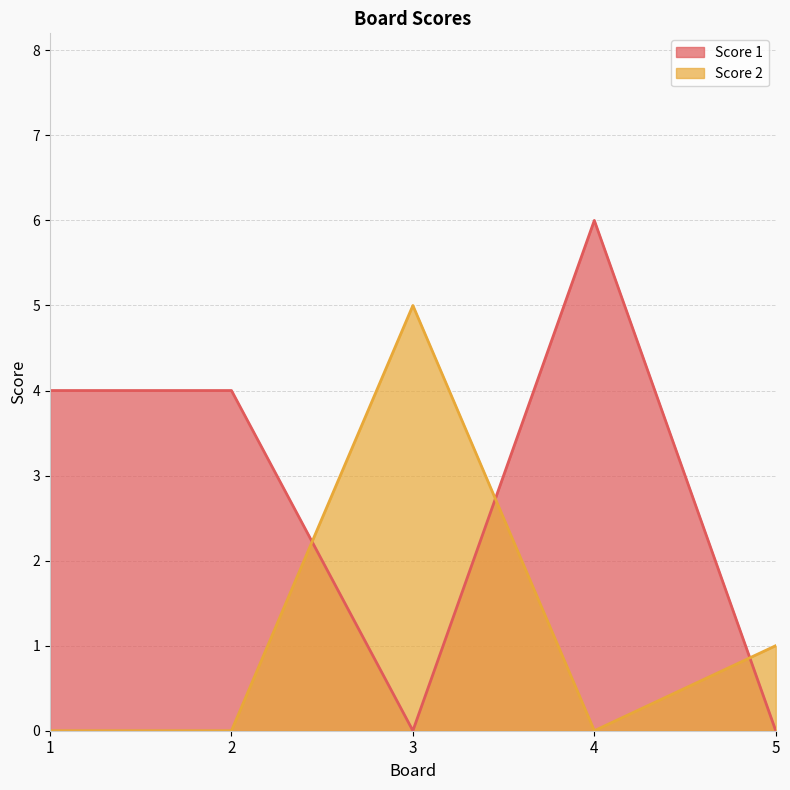

At which label does Score 1 reach its peak?

4